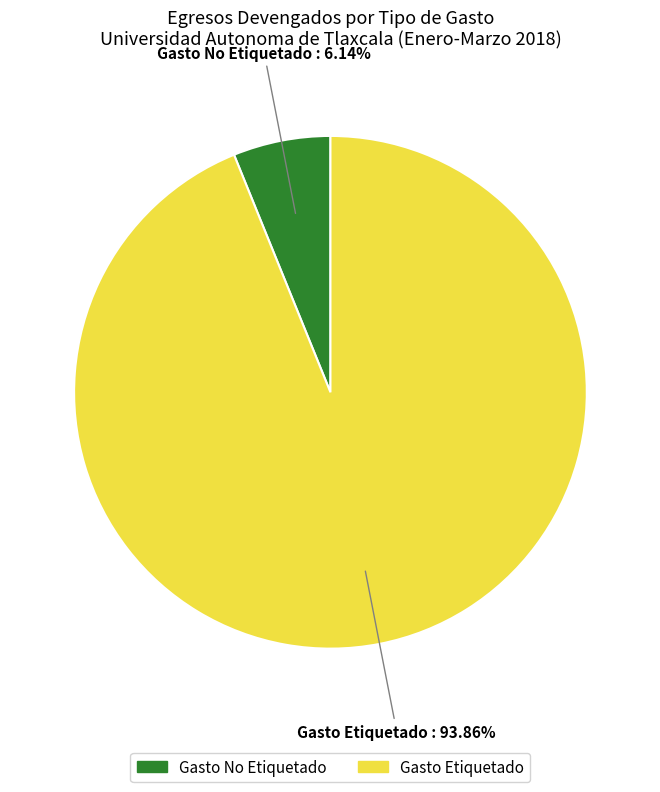

Rank the categories by value from highest to lowest.

Gasto Etiquetado, Gasto No Etiquetado